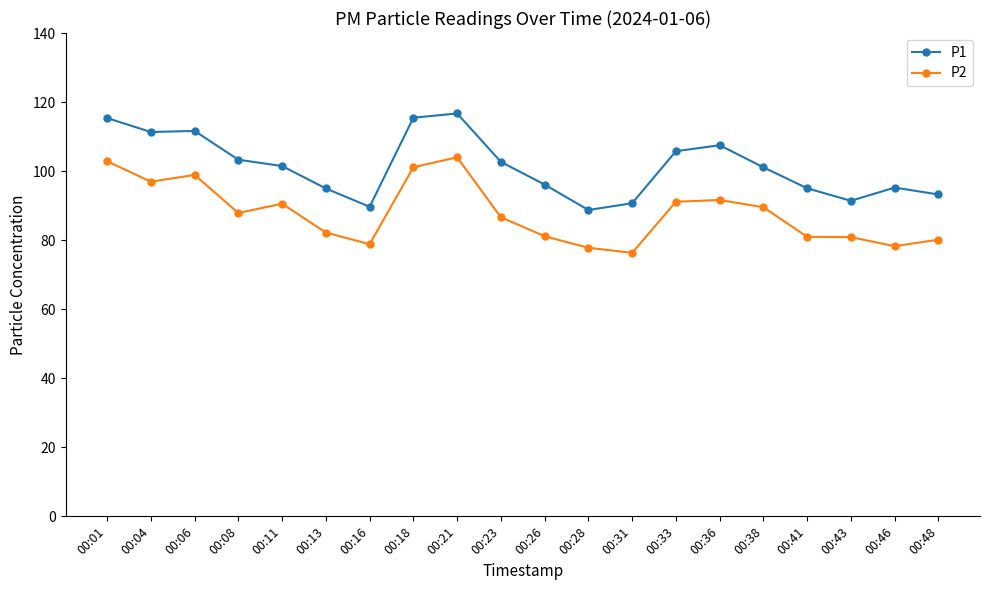

At which category does P2 reach its first local peak?

00:06